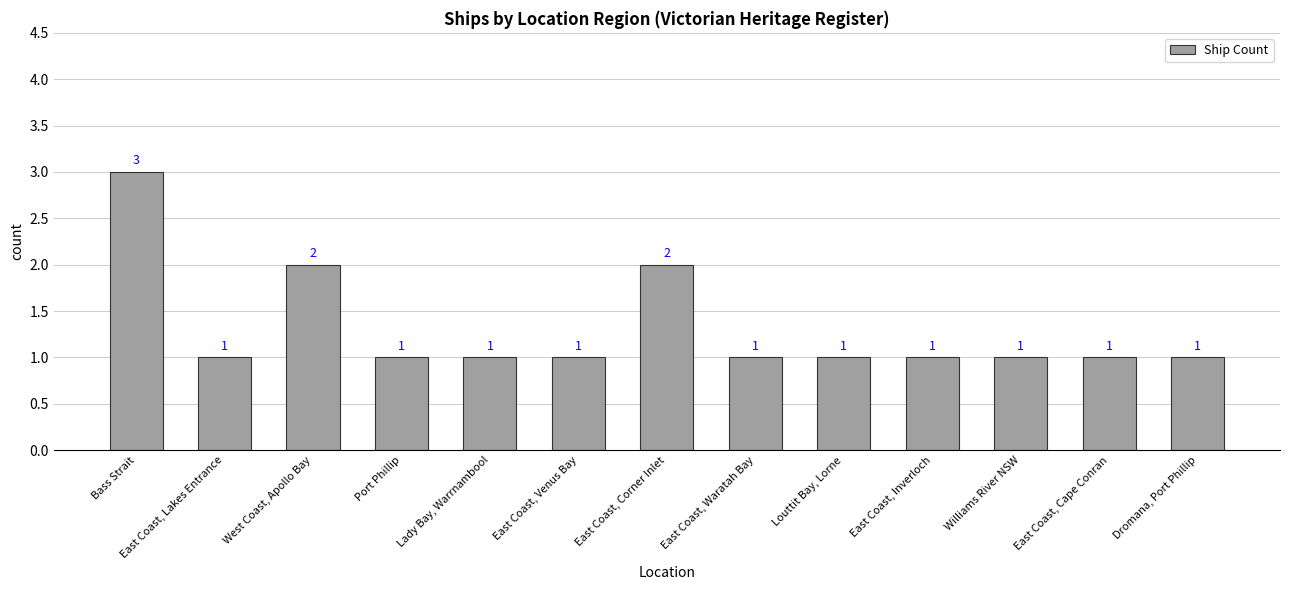

Which label corresponds to the largest value in the chart?

Bass Strait